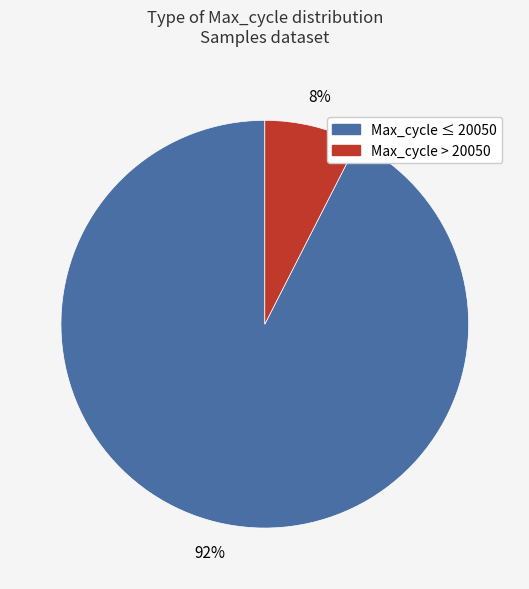

Is there a majority slice in this chart?

Yes